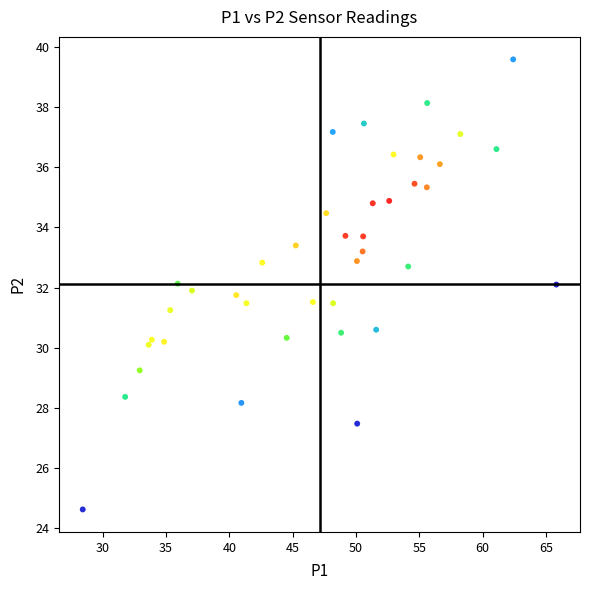

What is the range of X values (max minus min)?

37.4